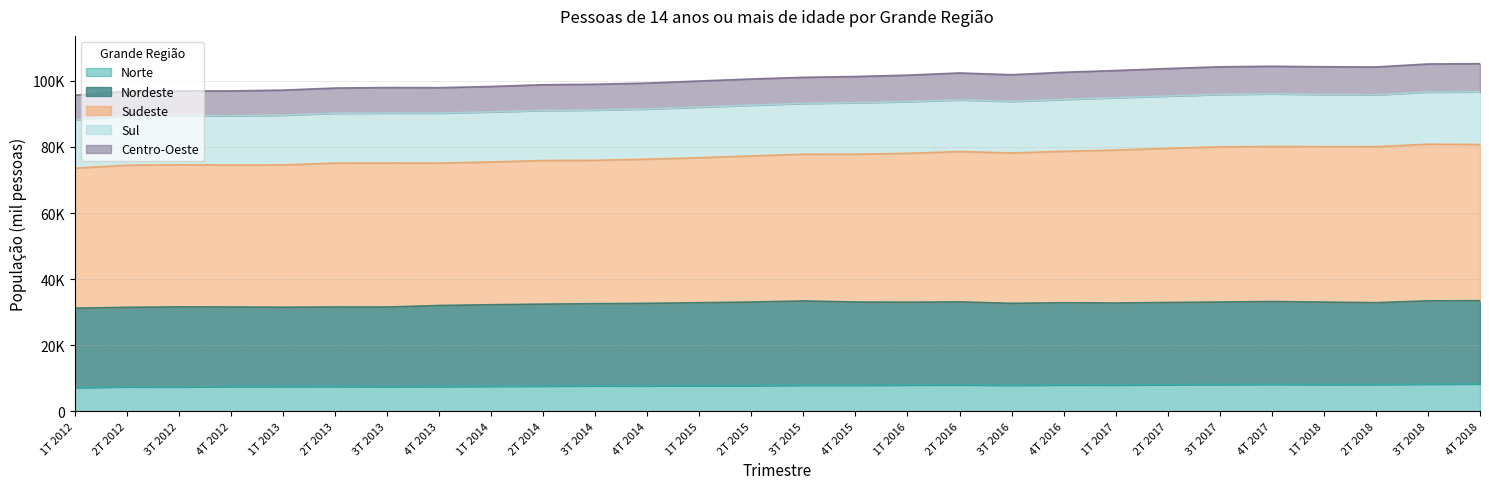

True or false: Sudeste and Norte cross at least once.

False